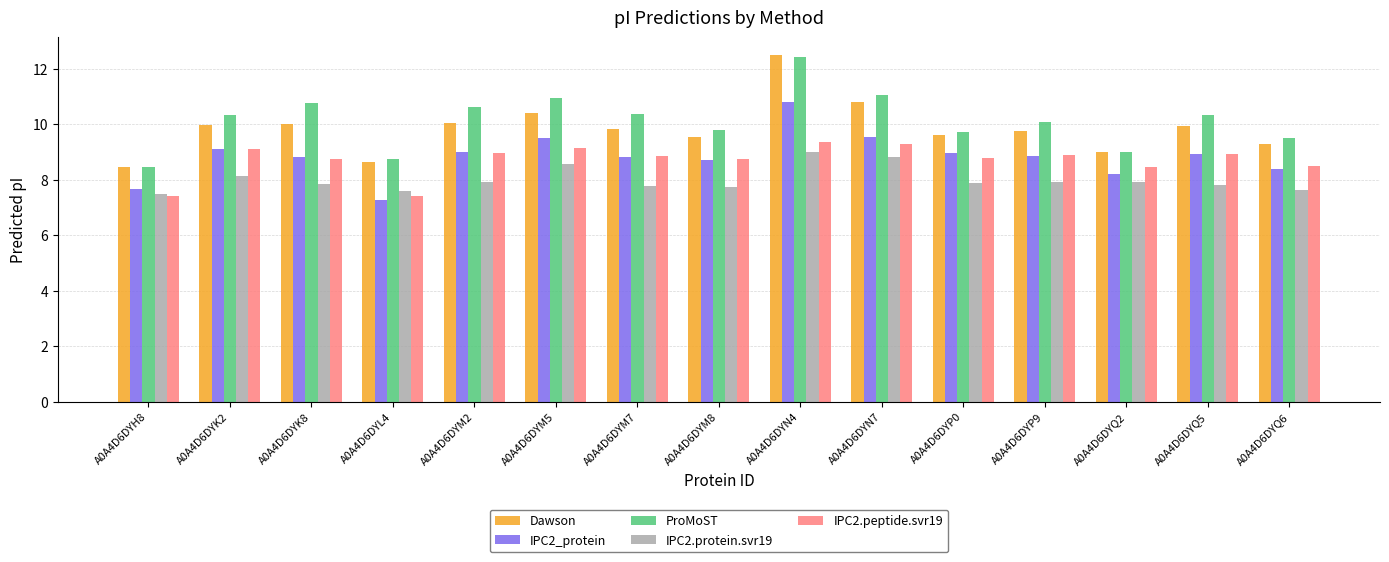

Count the number of categories in the chart.

15